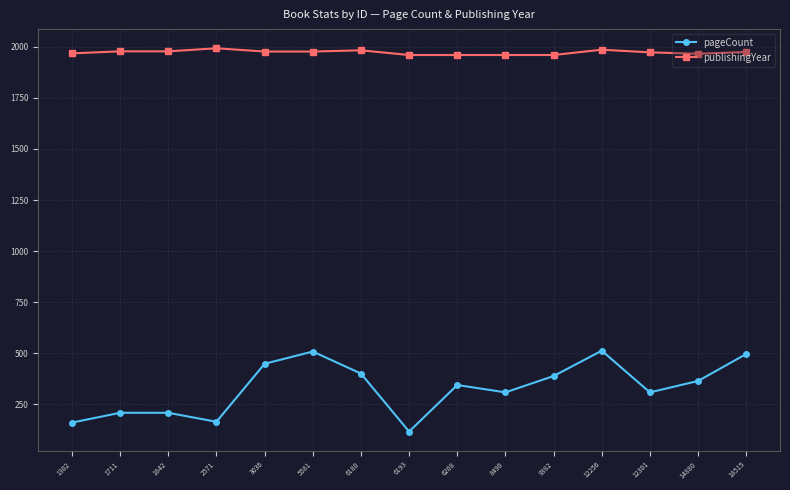

What is the difference between the highest and lowest values at 1842?

1770